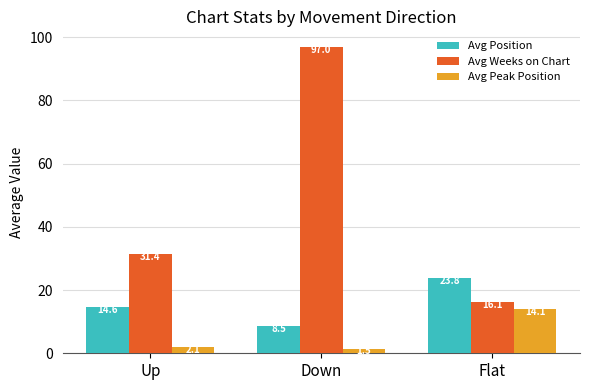

How many groups of bars are there?

3